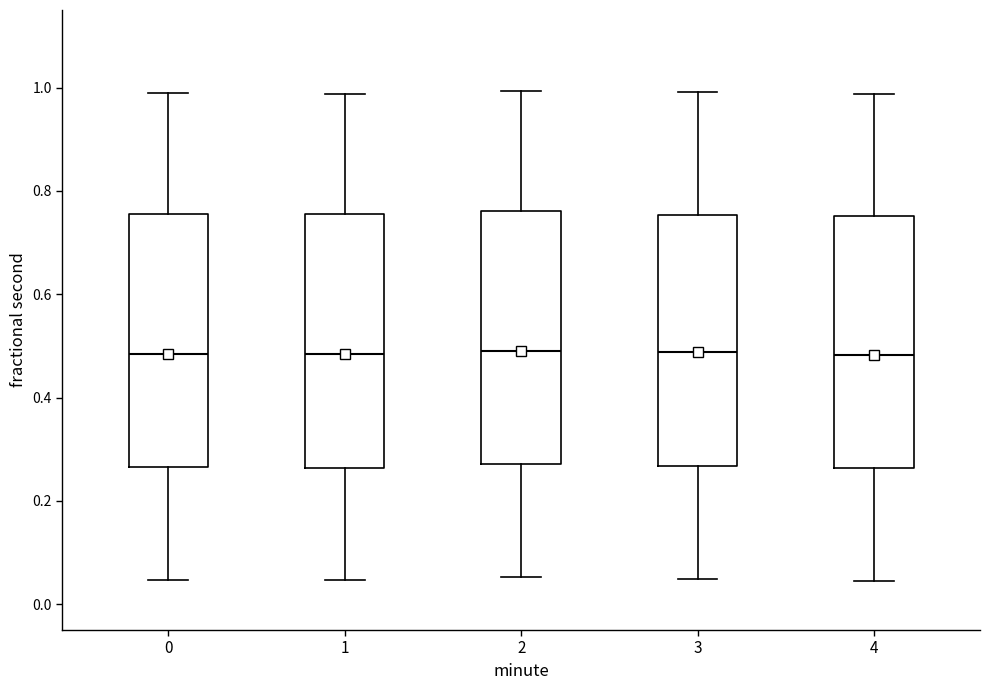

Where does the lower whisker of the box at x = 1 end on the y-axis? The values are not printed on the chart, so give them approximately, as read against the axis.

0.04